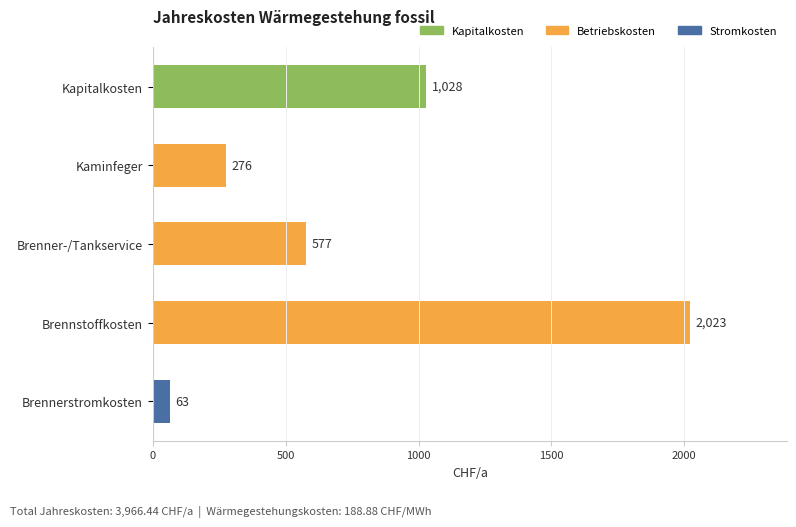

What is the sum of all values?

3966.4